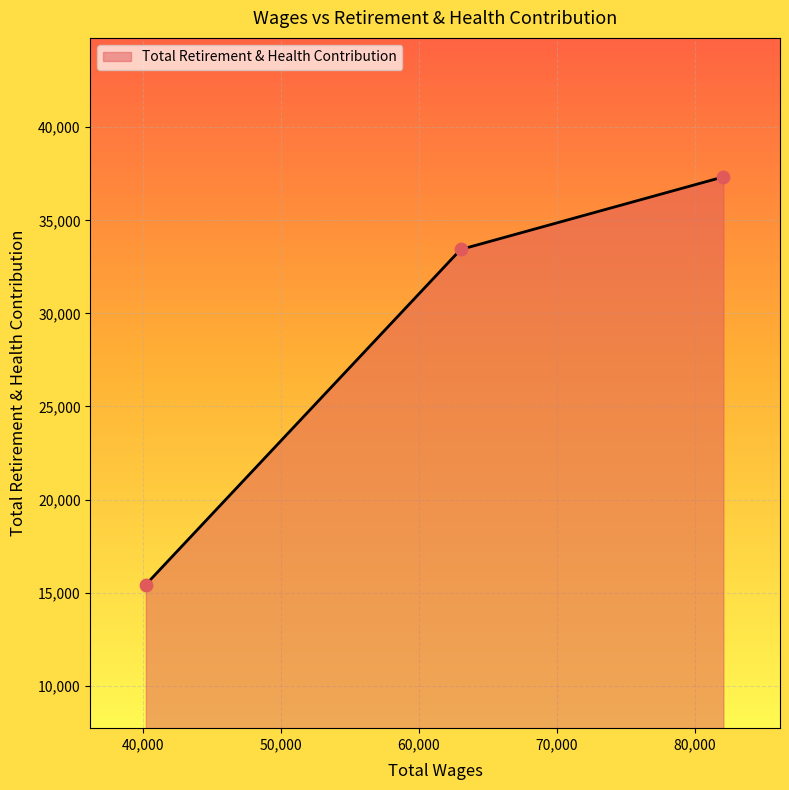

What is the maximum value shown in the chart?

37336